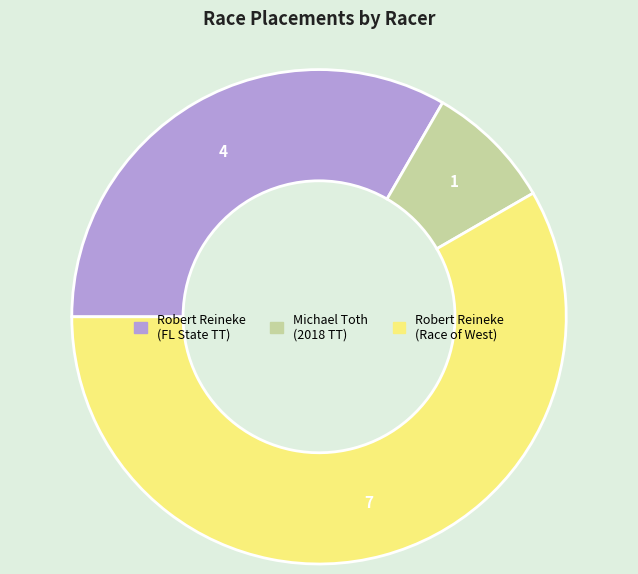

Is there any slice that represents more than half of the pie?

Yes